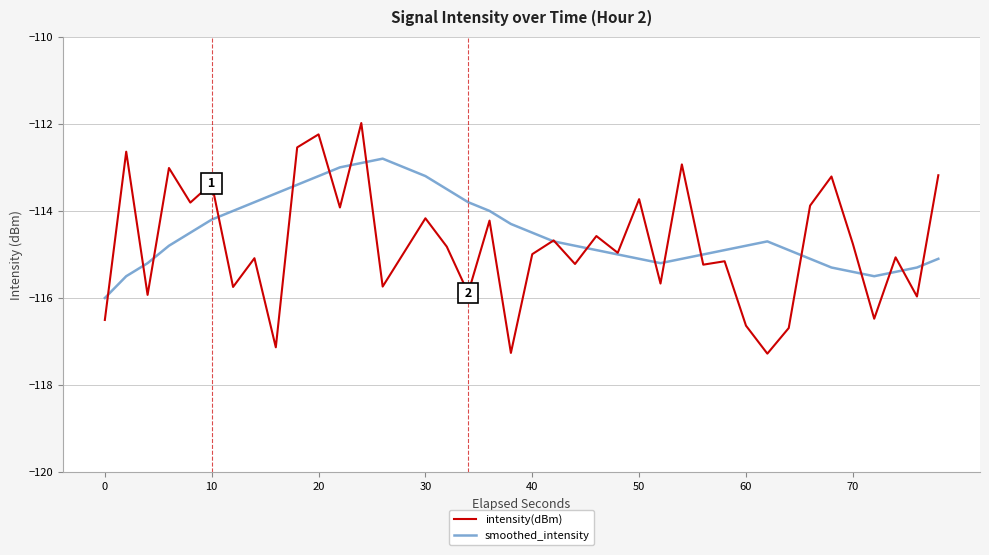

Which series has the largest range (max minus min)?

intensity(dBm)